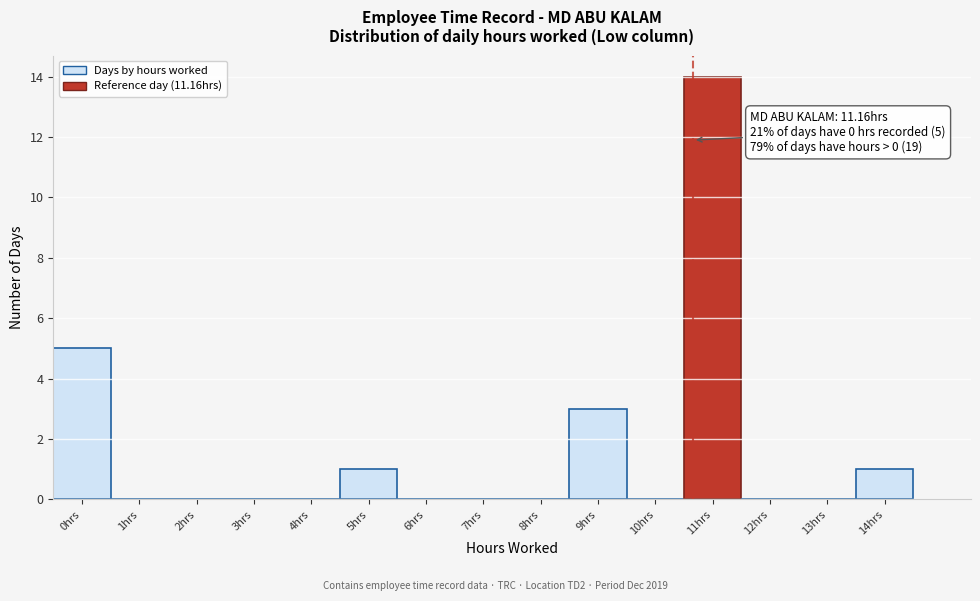

Reading right to left, what are all the values shown in this chart?

14hrs=1	13hrs=0	12hrs=0	11hrs=14	10hrs=0	9hrs=3	8hrs=0	7hrs=0	6hrs=0	5hrs=1	4hrs=0	3hrs=0	2hrs=0	1hrs=0	0hrs=5